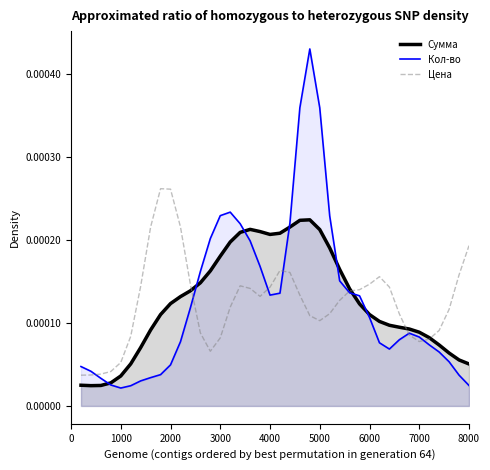

List the series in order of their peak value, highest first.

Кол-во, Цена, Сумма